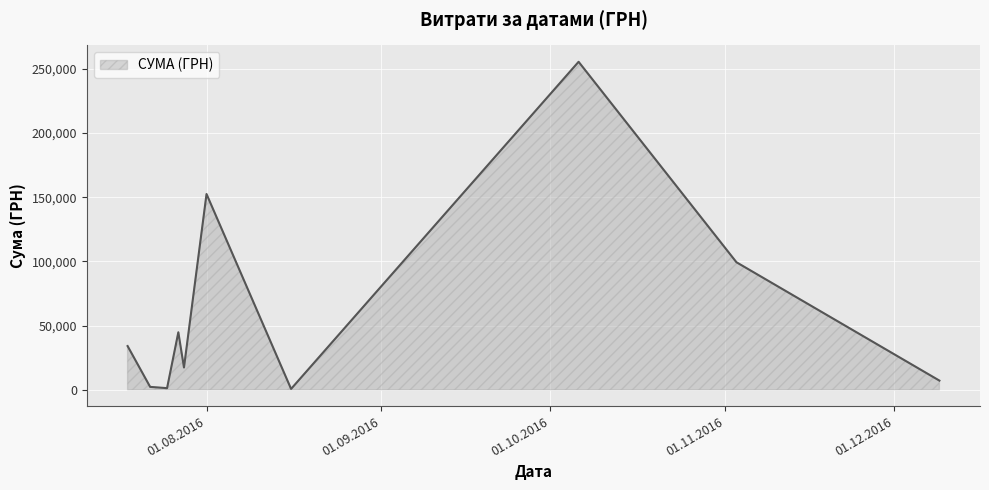

What is the difference between the maximum and minimum values?

254950.2